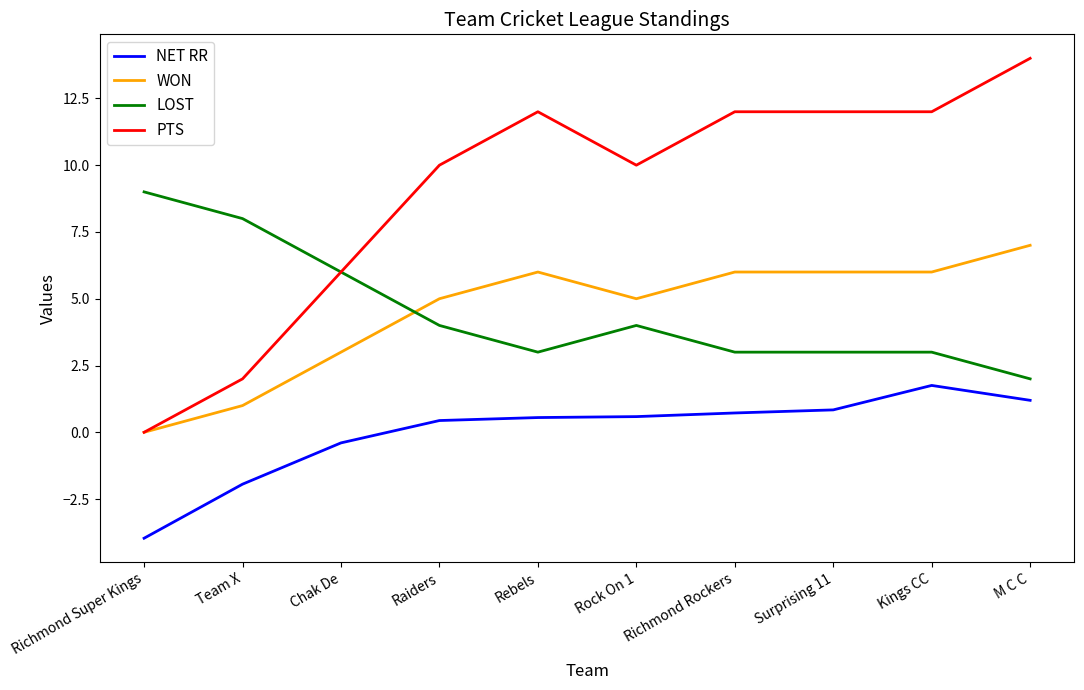

Rank the series at Rebels from highest to lowest value.

PTS, WON, LOST, NET RR